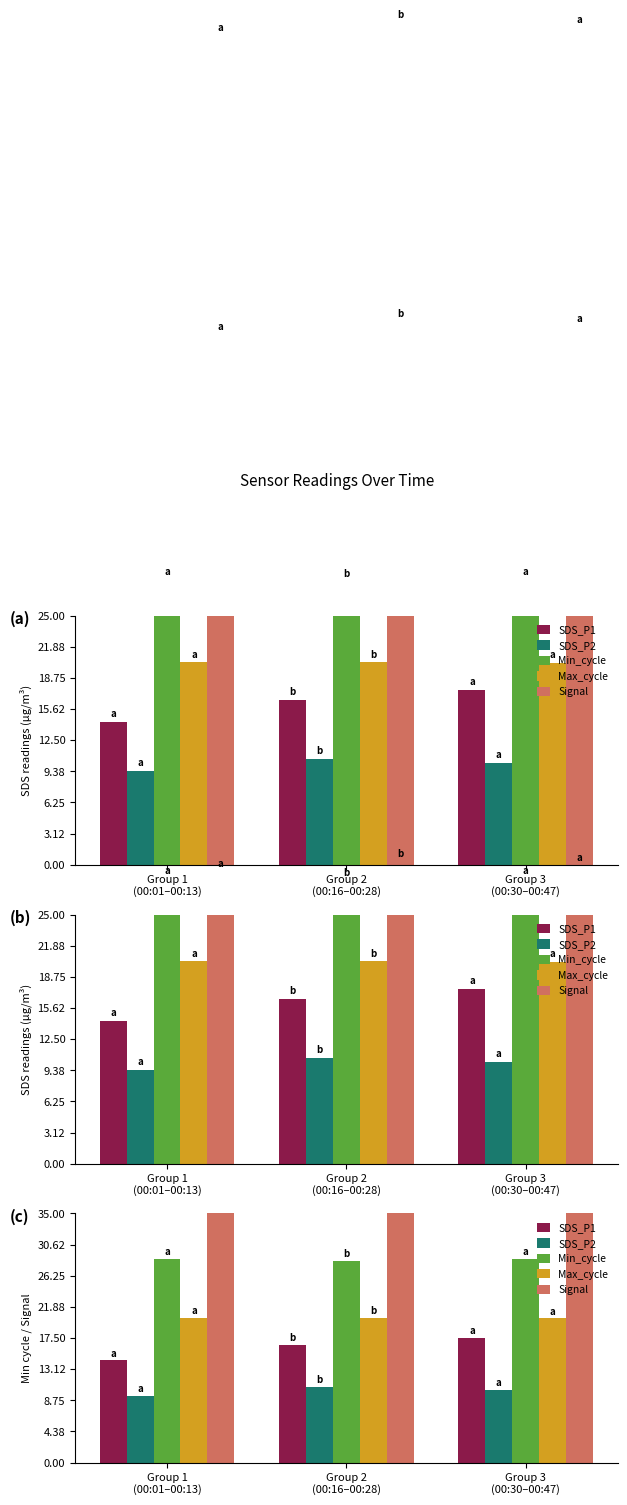

How many bars are there in total?

15